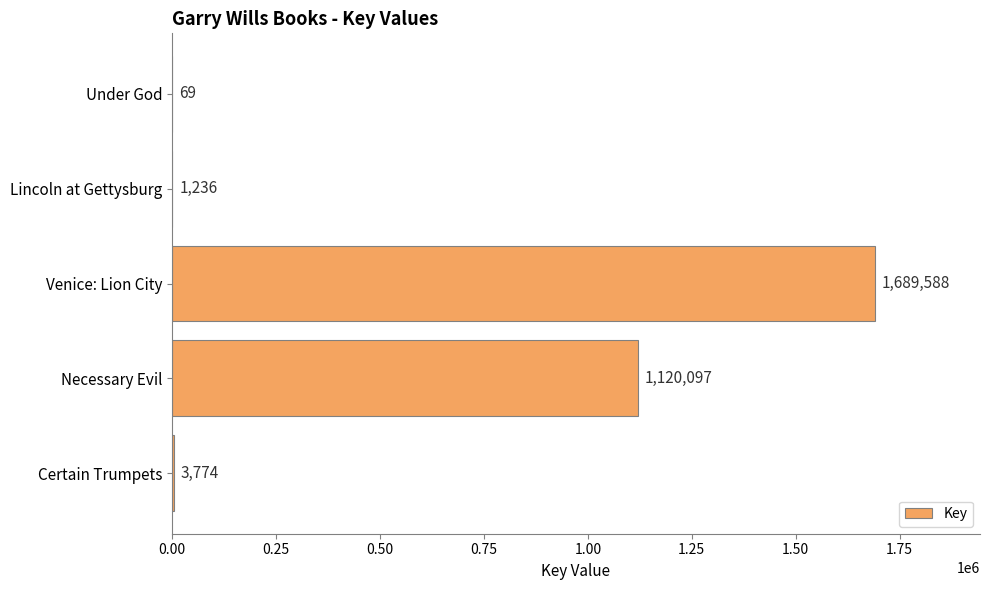

What is the sum of the values at Lincoln at Gettysburg and Venice: Lion City?

1690824